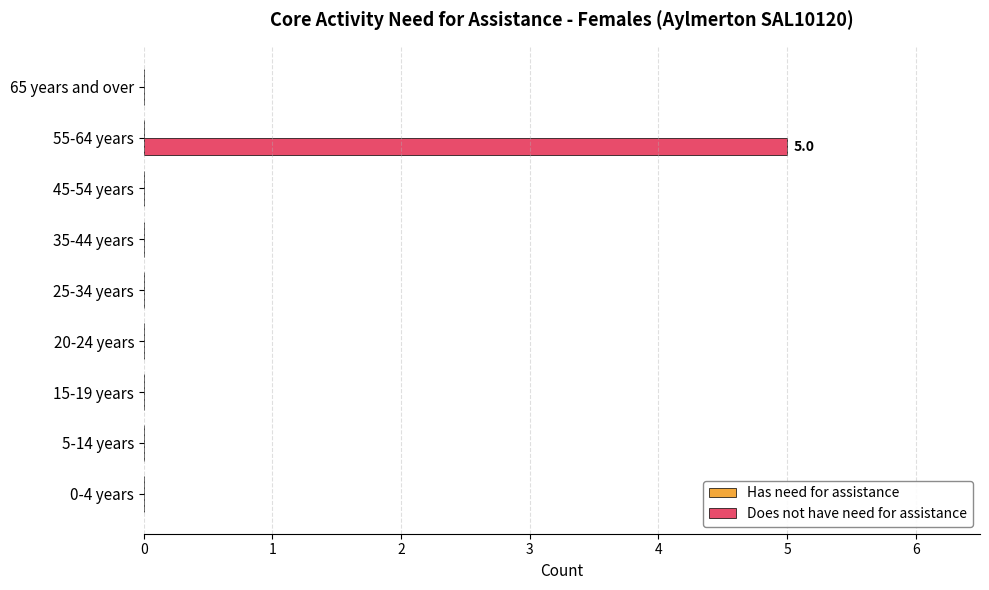

Reading bottom to top, what are all the values shown in this chart?

0-4 years=0	5-14 years=0	15-19 years=0	20-24 years=0	25-34 years=0	35-44 years=0	45-54 years=0	55-64 years=5	65 years and over=0